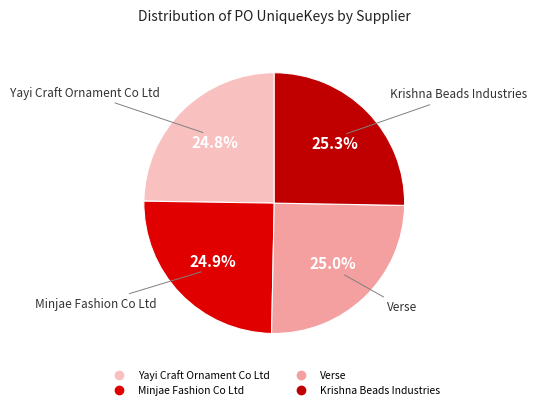

Does any single category account for the majority?

No